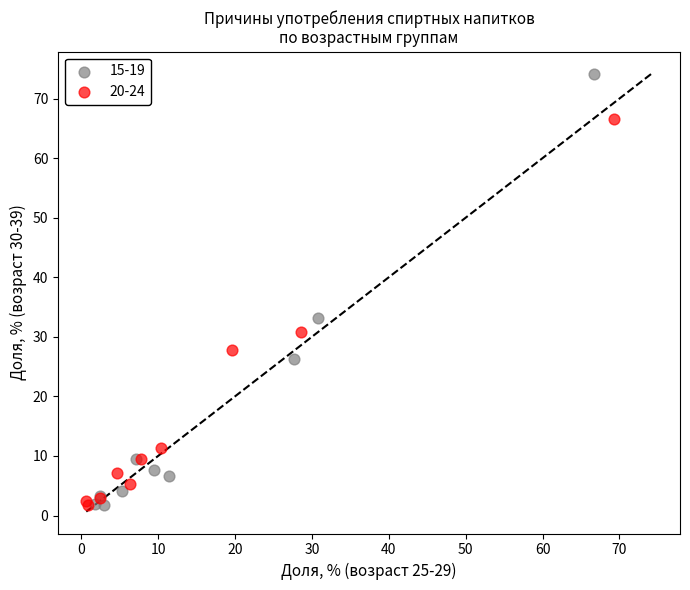

Which series reaches the maximum Y coordinate?

15-19